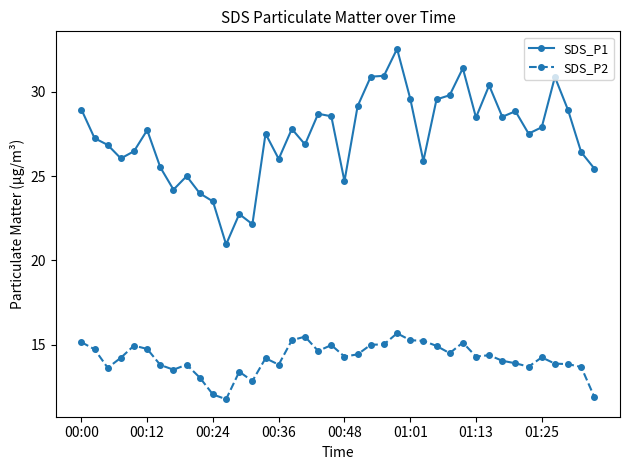

Which series has the largest total across all categories?

SDS_P1